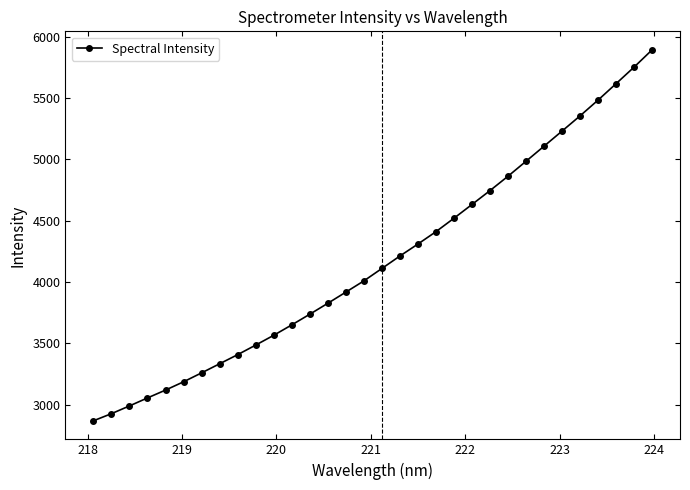

What is the value of the 23rd point from the left?

4745.3